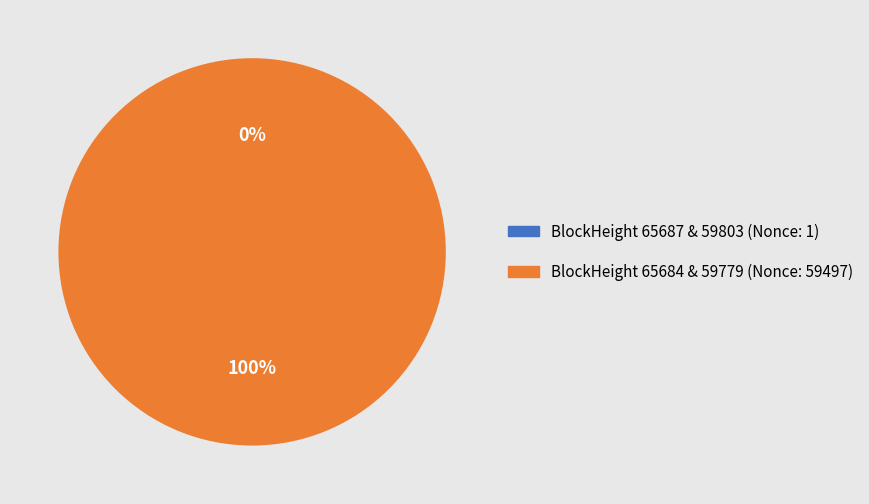

Does any single category account for the majority?

Yes